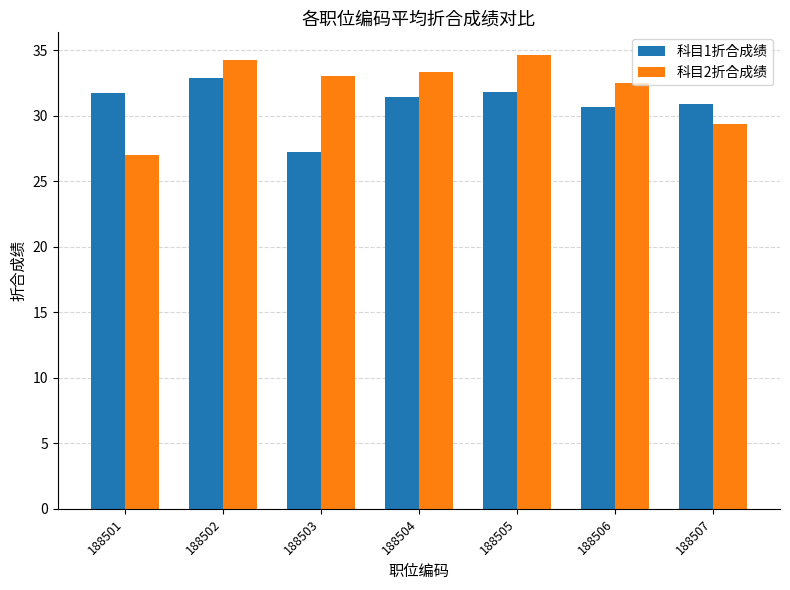

How many distinct data groups are displayed?

2